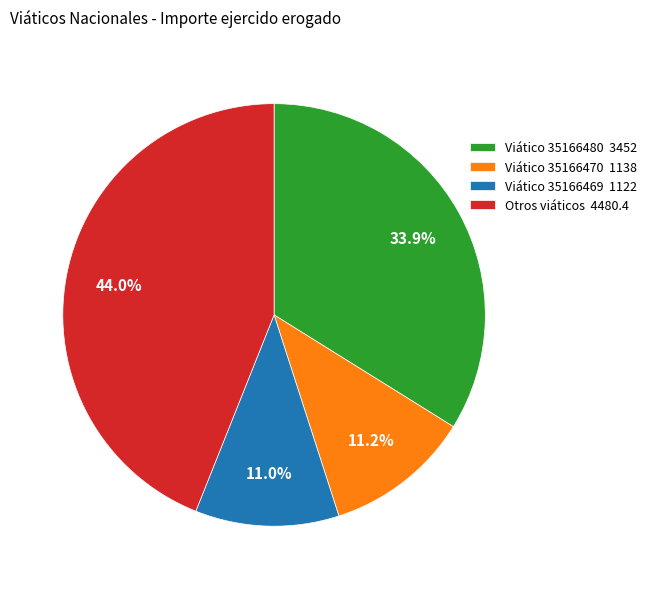

How many segments does this pie chart have?

4